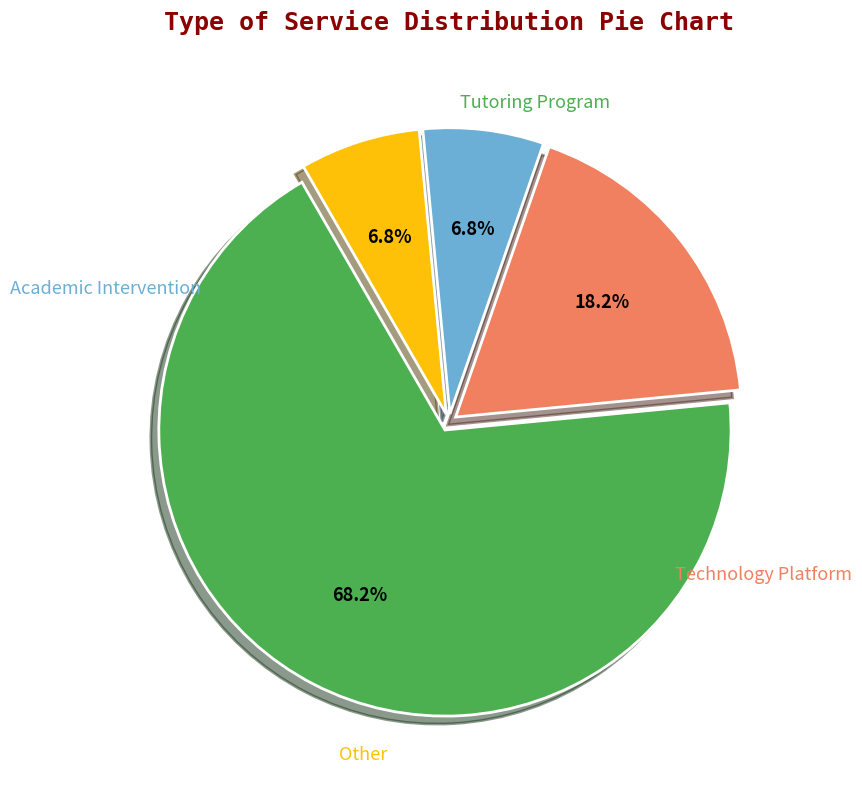

Rank the categories by value from lowest to highest.

Academic Intervention, Other, Technology Platform, Tutoring Program